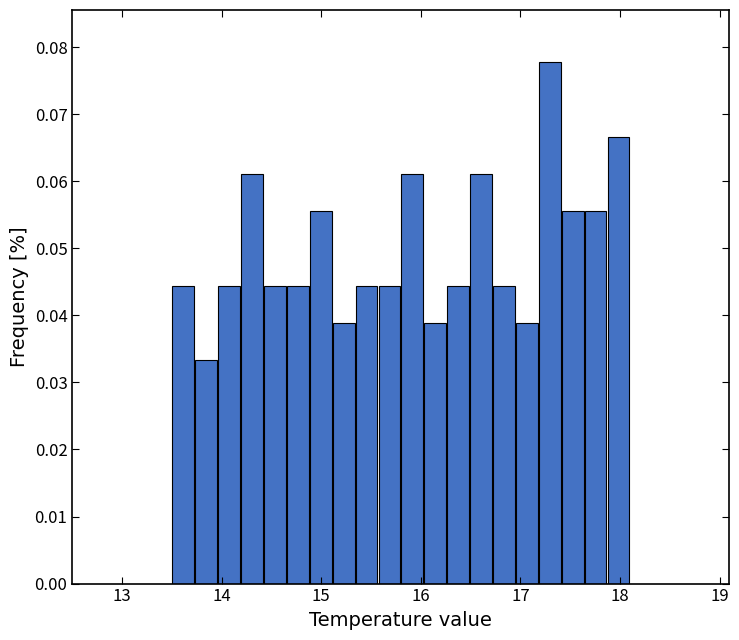

Around what value on the x-axis is the tallest bar? Give the approximate position of its centre, as read against the axis.

17.3